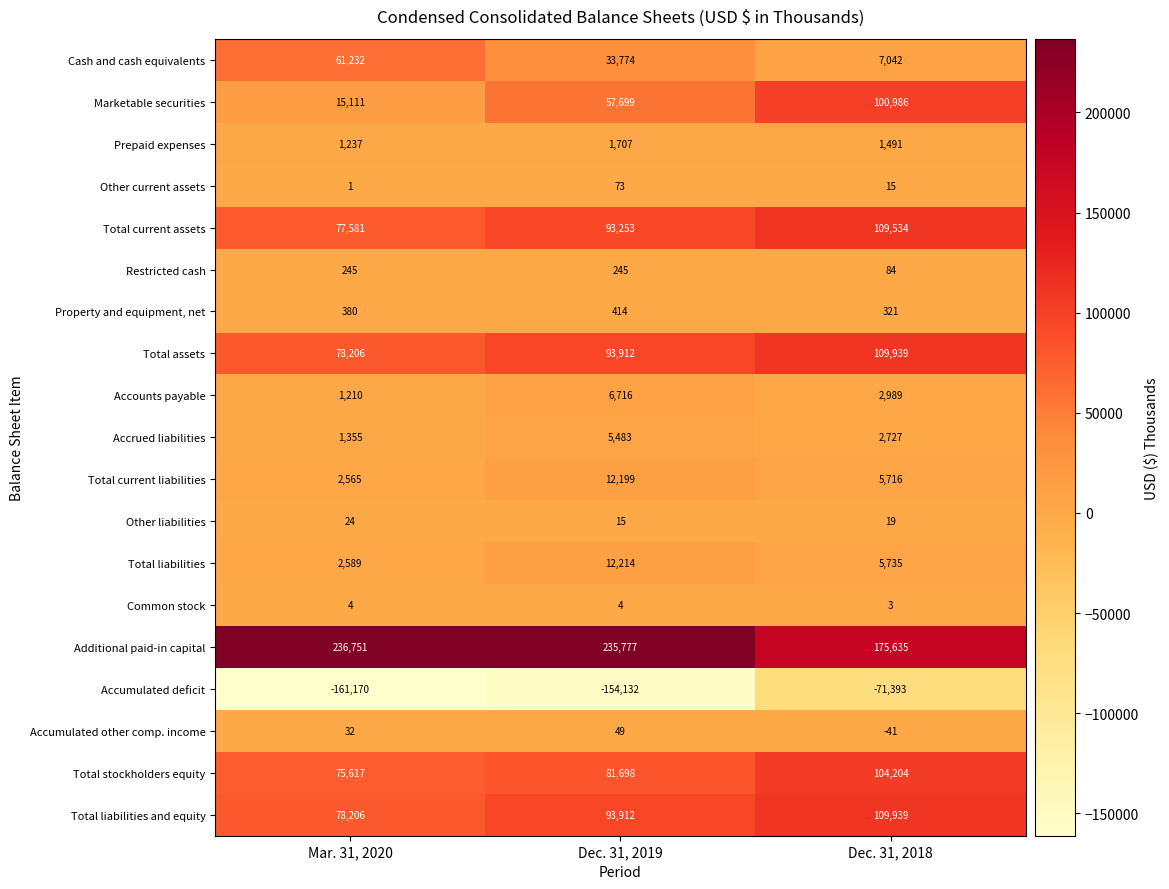

The value of Additional paid-in capital at Dec. 31, 2019 is 97051. True or false?

False